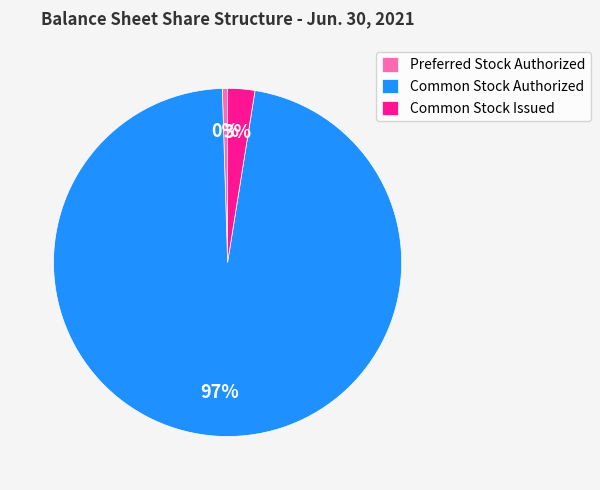

To the nearest percent, what portion does Common Stock Issued represent?

3%